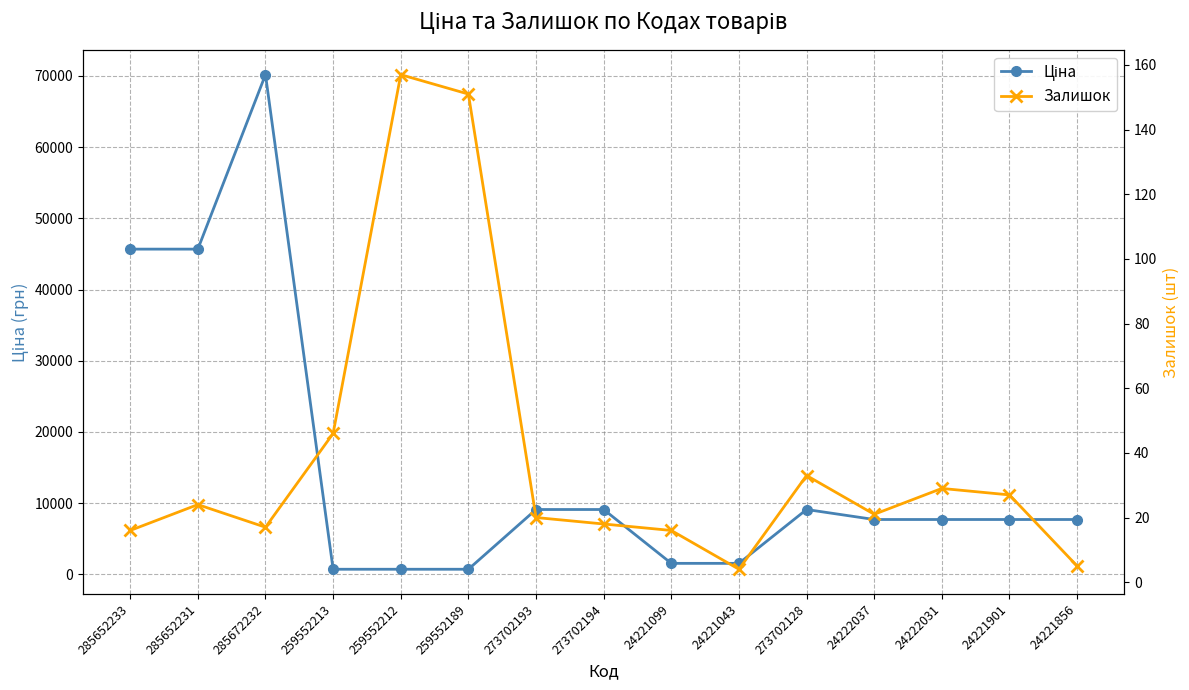

True or false: Залишок and Ціна cross at least once.

False